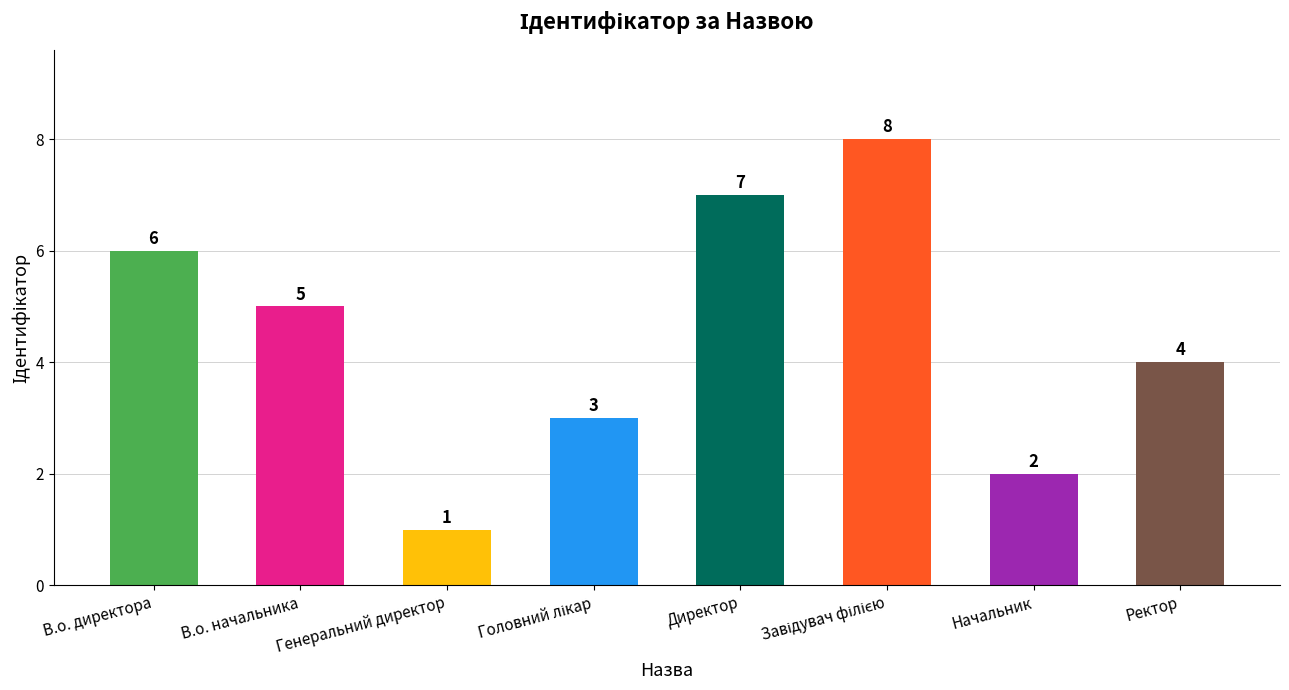

The chart shows a value of 5 at В.о. начальника. True or false?

True